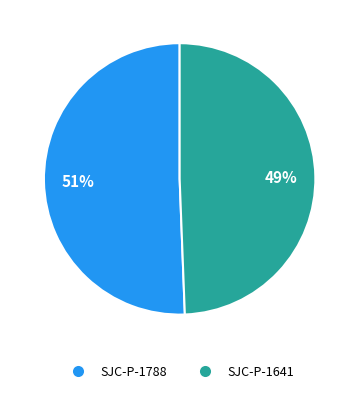

Is there any slice that represents more than half of the pie?

Yes